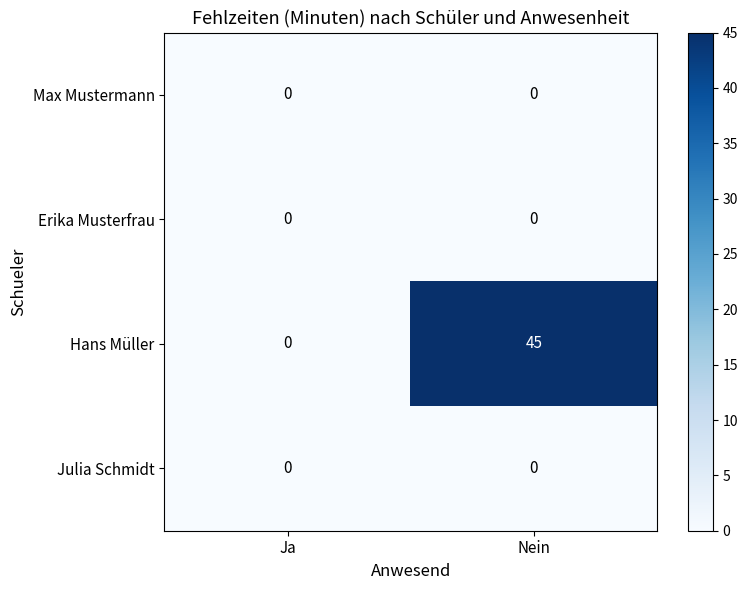

How many series are shown in this chart?

4